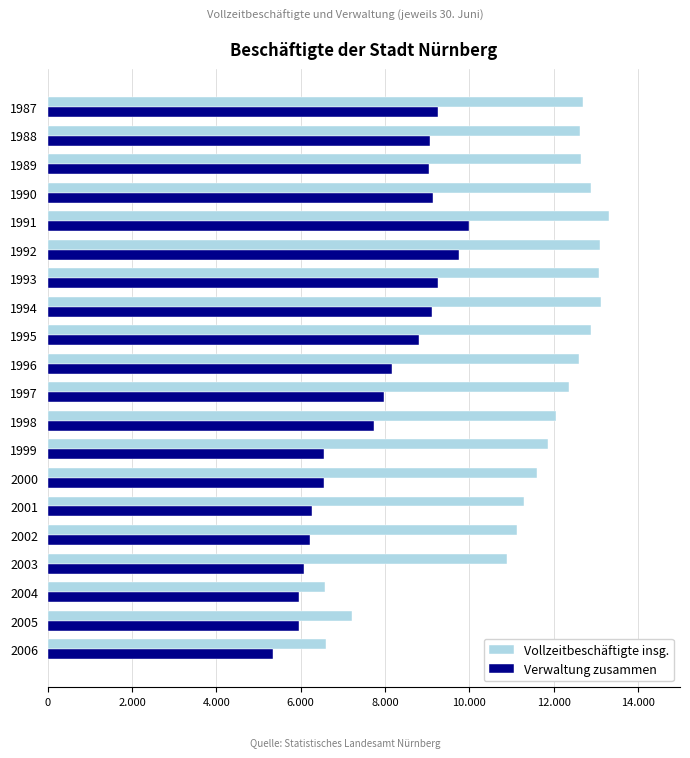

What is the minimum value for Vollzeitbeschäftigte insg.?

6580